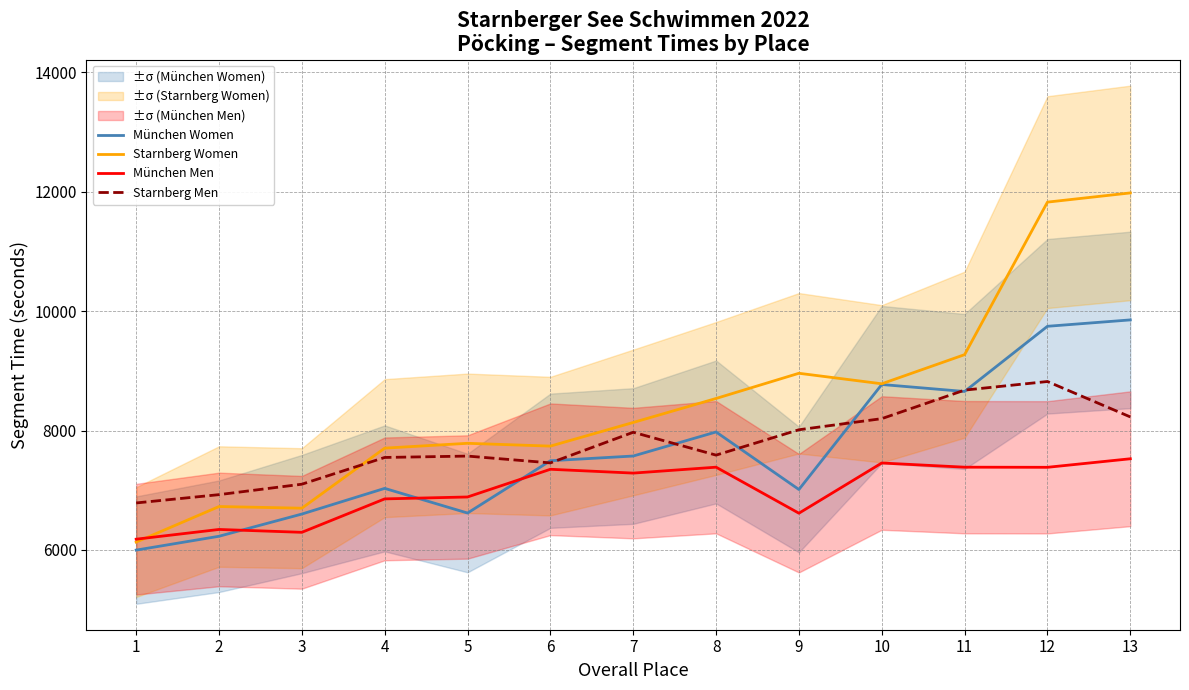

True or false: München Women has a value of 5997 at 1.

True